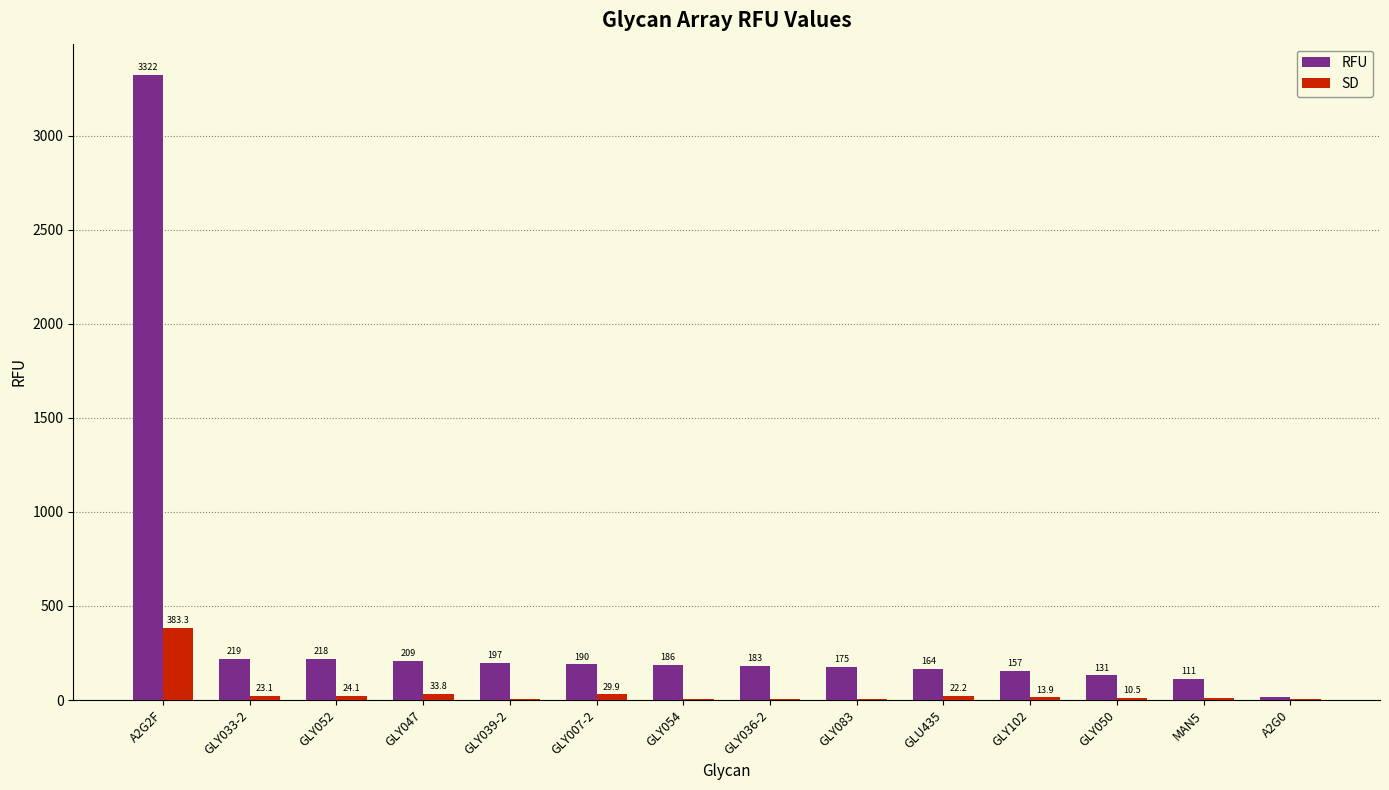

How many distinct data groups are displayed?

2